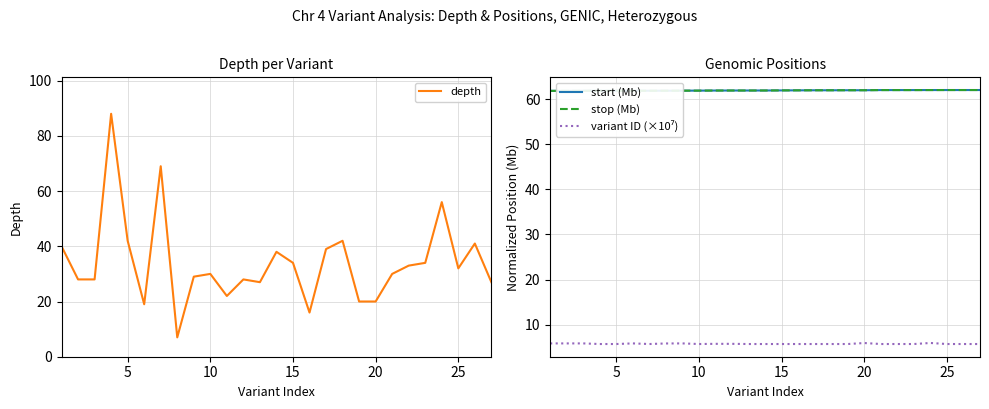

How many lines are shown in the chart?

4